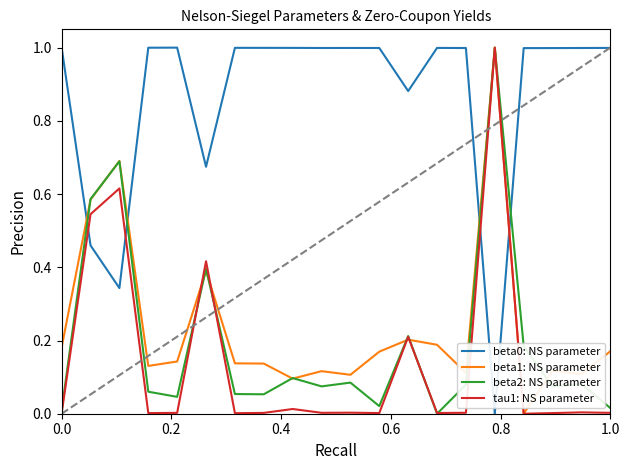

What is the highest value of the beta0: NS parameter series?

1.0